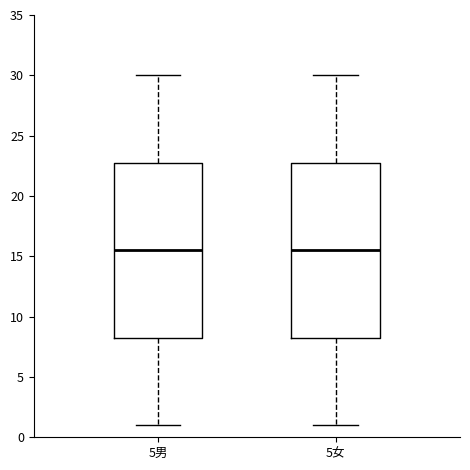

Reading left to right, transcribe this box plot: for each box, give where its median line is, the range the box spans, and where its two whiskers end, as read against the y-axis. The values are not printed on the chart, so give them approximately, as read against the axis.

5男: median 15.5, box 8.5 to 23.0, whiskers 1.0 to 30.0
5女: median 15.5, box 8.5 to 23.0, whiskers 1.0 to 30.0